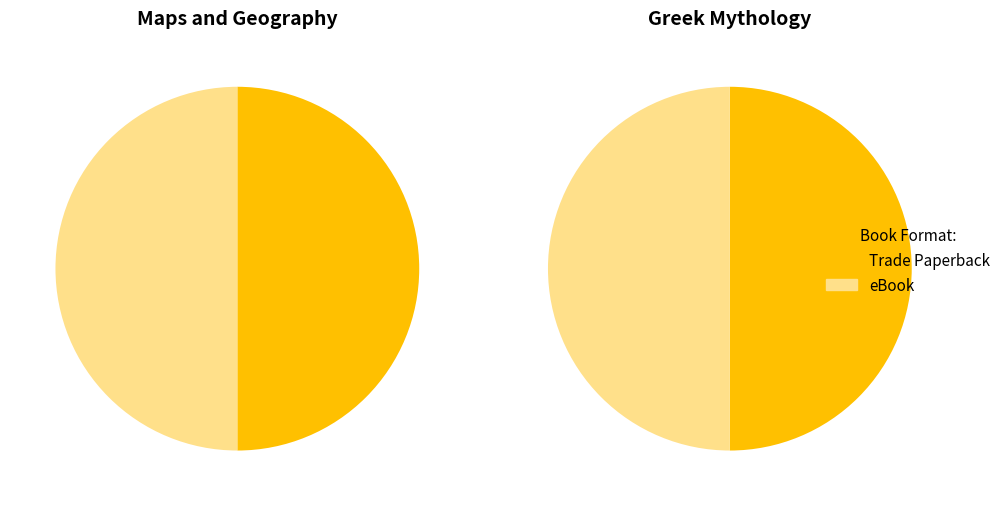

What is the smallest slice in the pie chart?

Trade Paperback